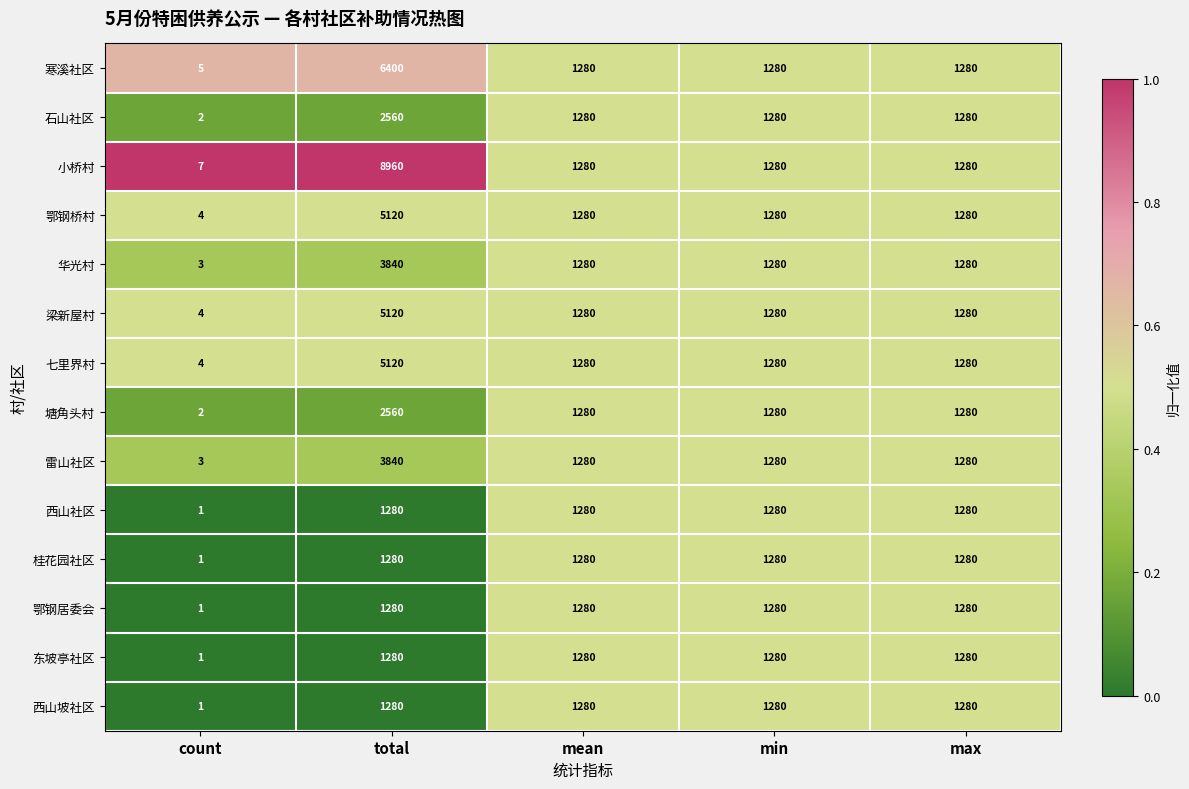

At which category does the chart reach its minimum across all series?

count